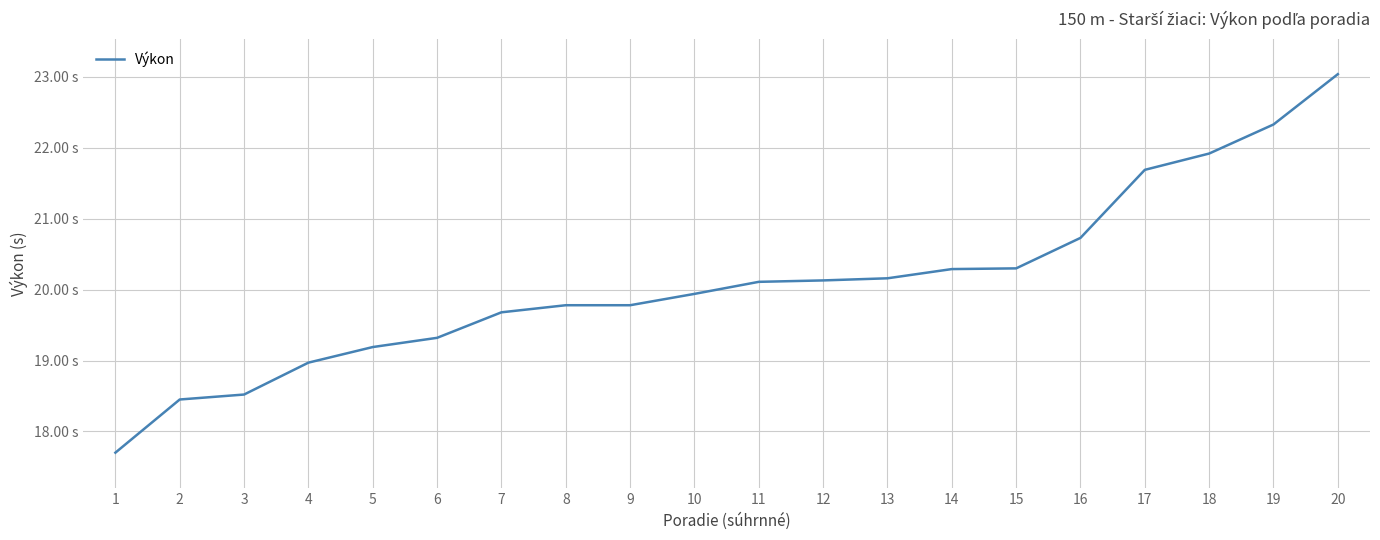

What is the difference between the values at 1 and 20?

5.3